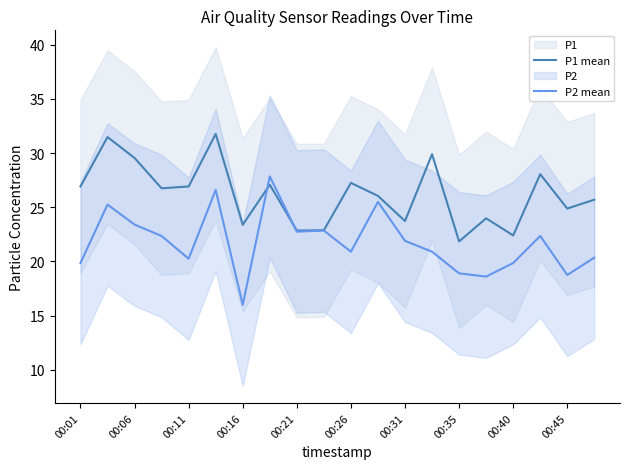

What is the minimum value for P1 mean?

21.9